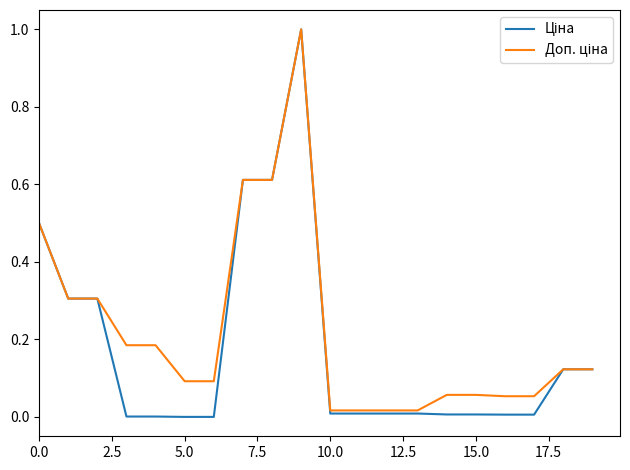

What is the greatest value displayed?

1.0